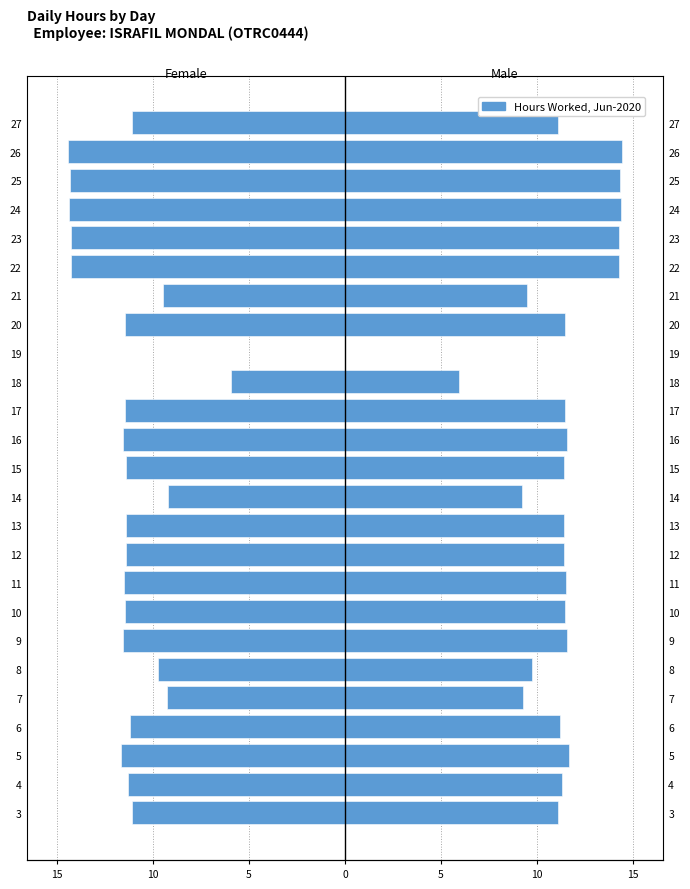

Rank the series by their average value, from lowest to highest.

Female, Male